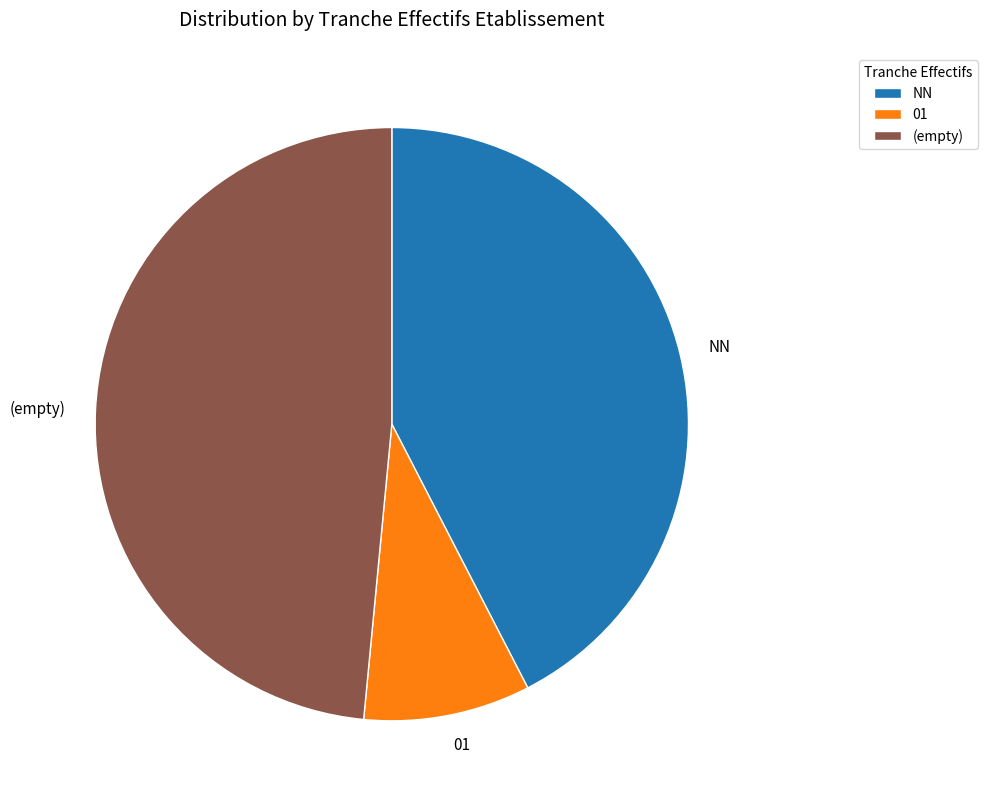

What is the ratio of the value at NN to the value at (empty)?

0.9